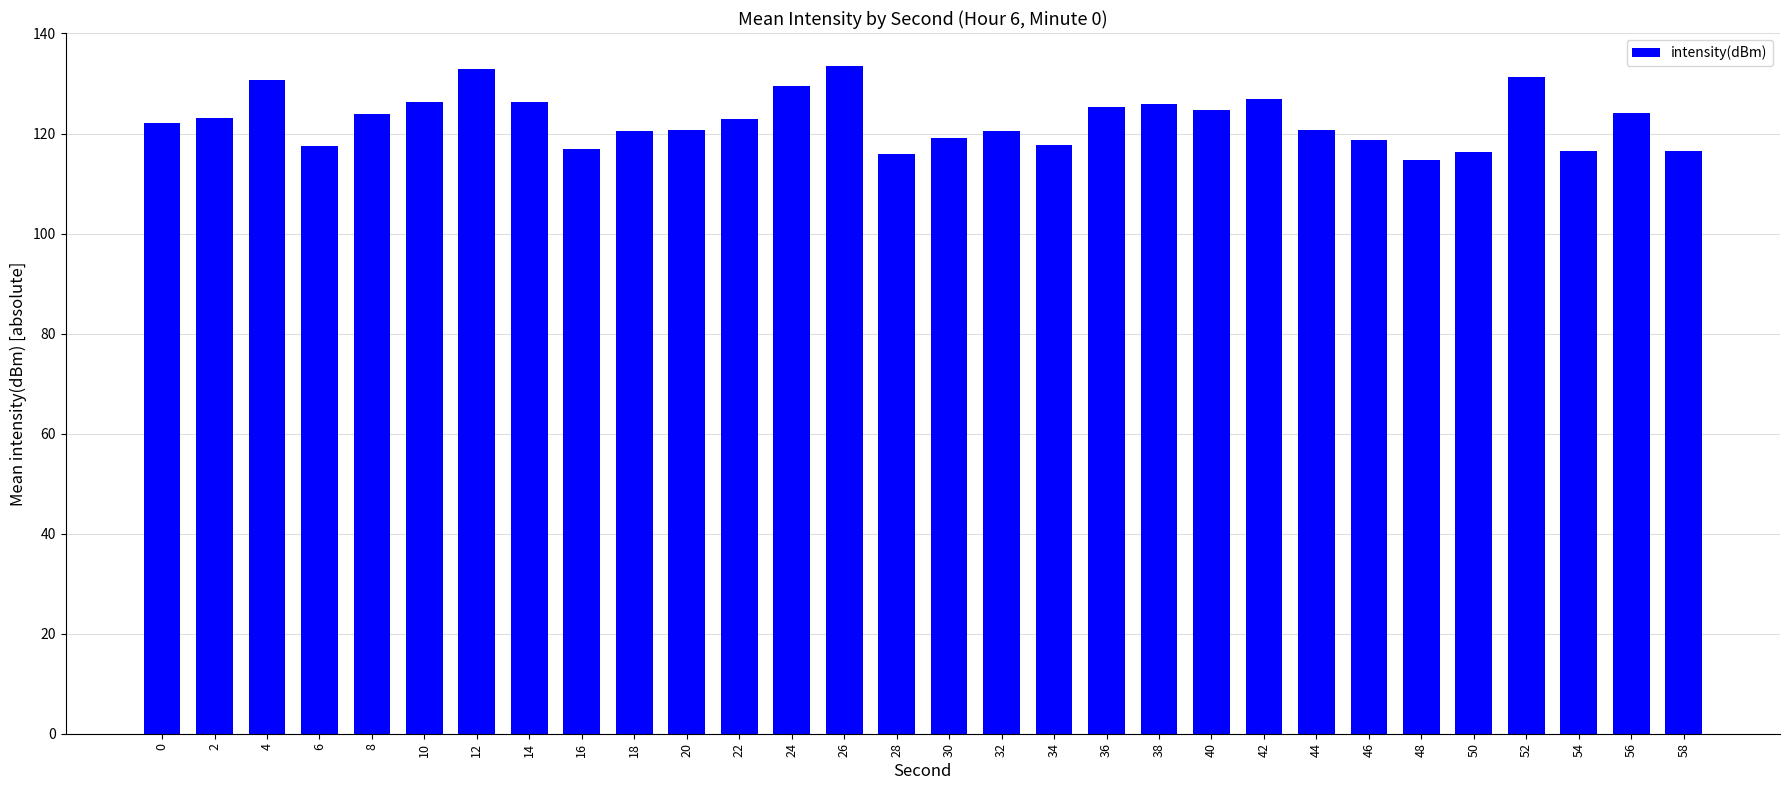

Between 20 and 2, which is larger?

2